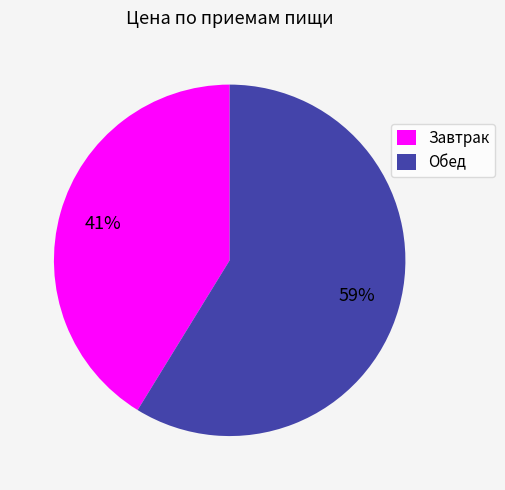

Is the sum of Обед and Завтрак greater than half?

Yes